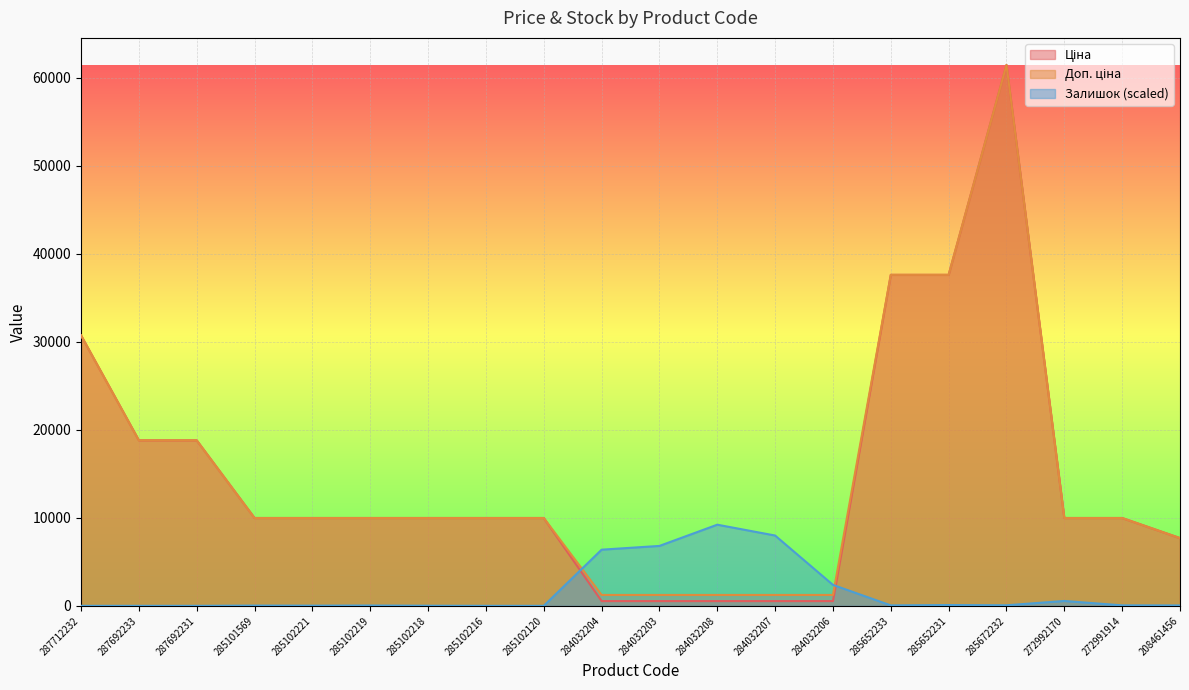

At how many categories does at least one series exceed 34060?

3